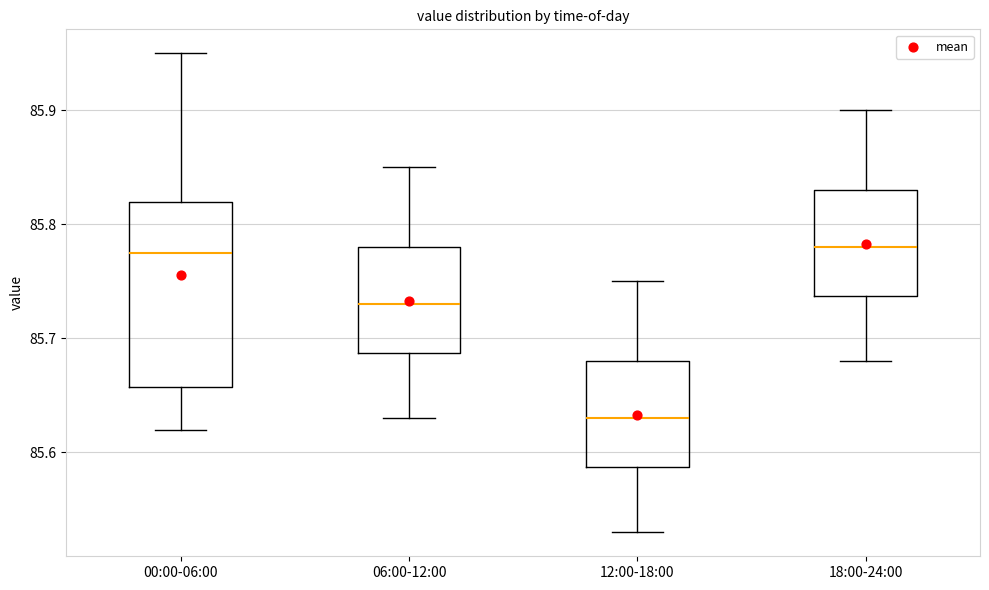

Which box is the tallest, from its lower edge to its upper edge?

00:00-06:00